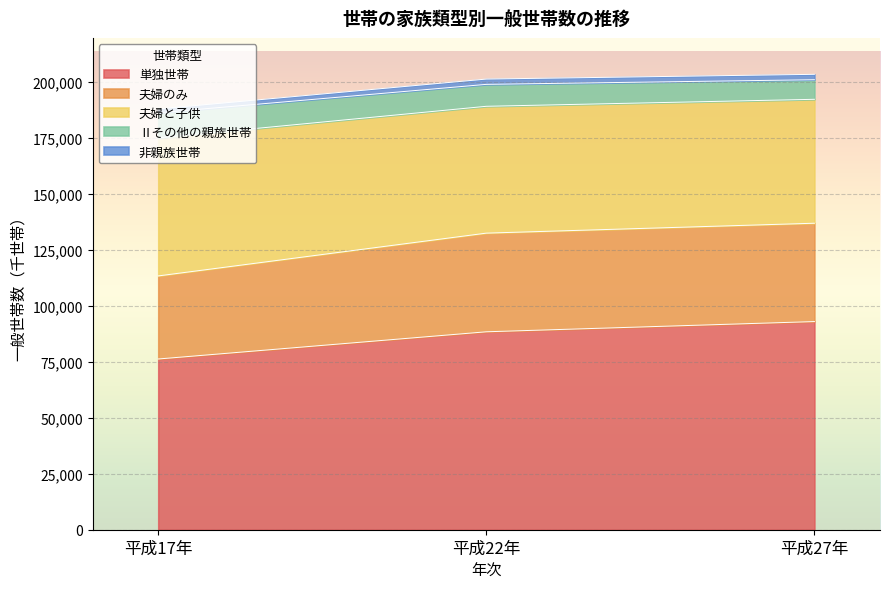

What is the difference between the maximum and minimum values in the 単独世帯 series?

16702